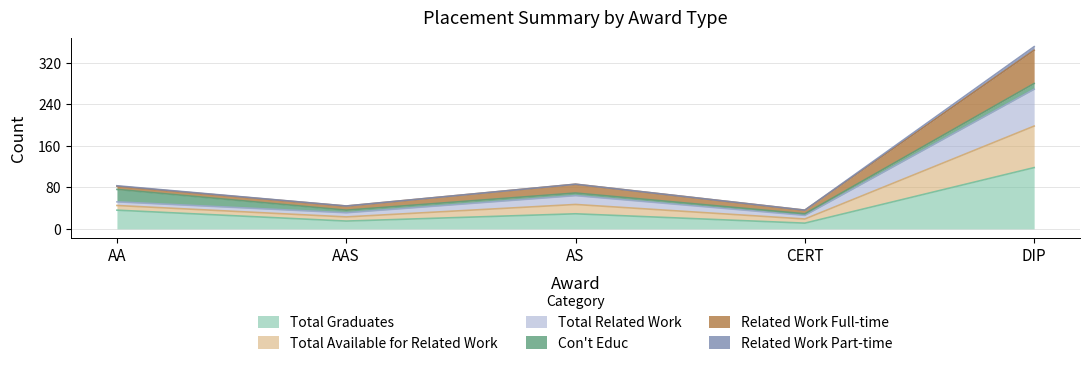

How many data points does each series have?

5